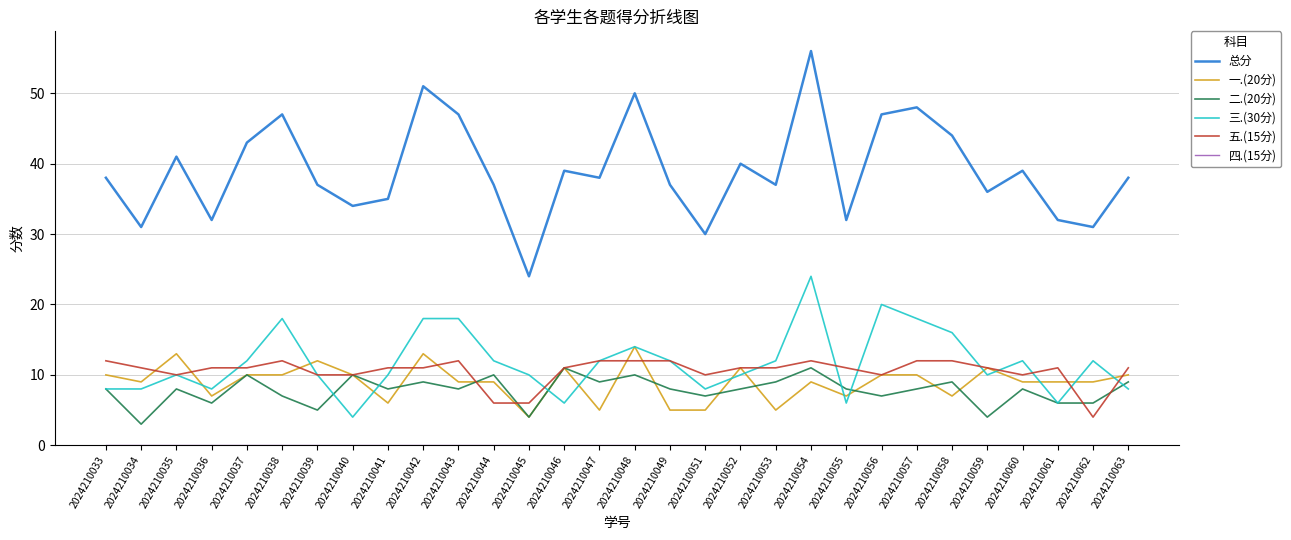

Is it true that 三.(30分) equals 27 at 2024210043?

False